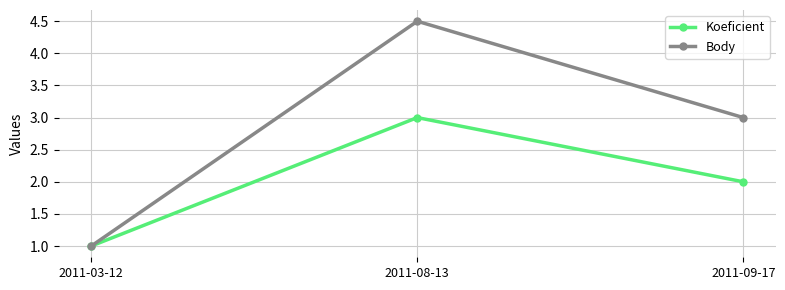

What value does the Body series have at 2011-03-12?

1.0